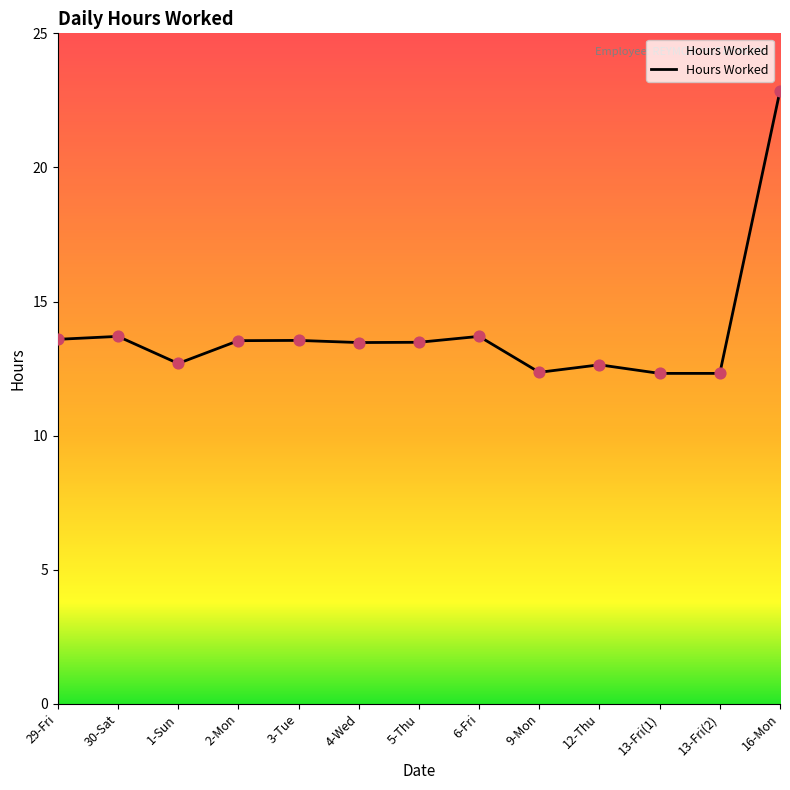

What is the ratio of the value at 13-Fri(1) to the value at 9-Mon?

1.0